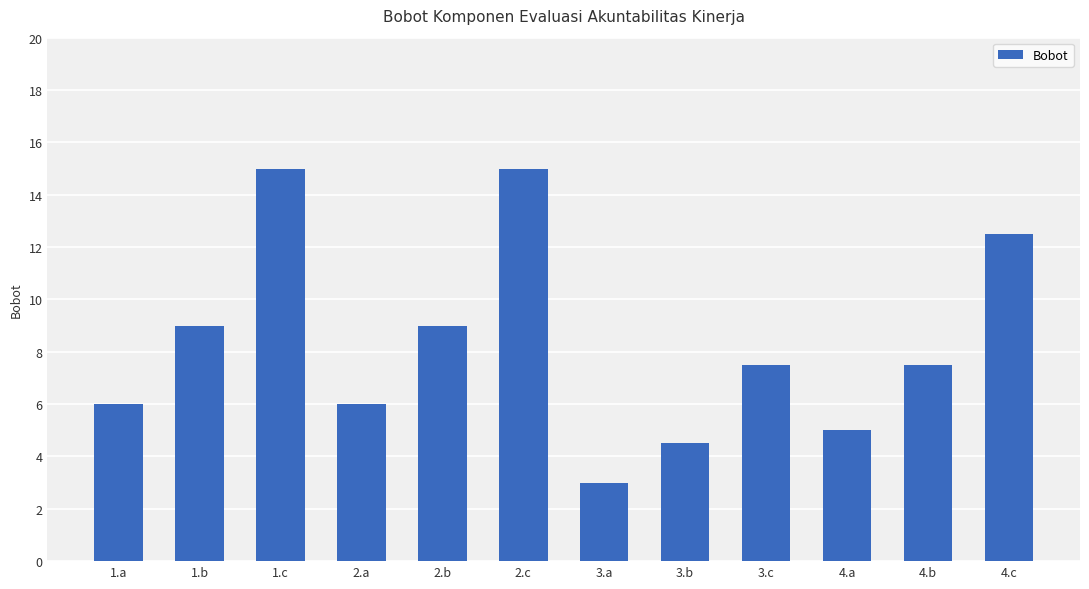

At which label does the data first exceed 7?

1.b